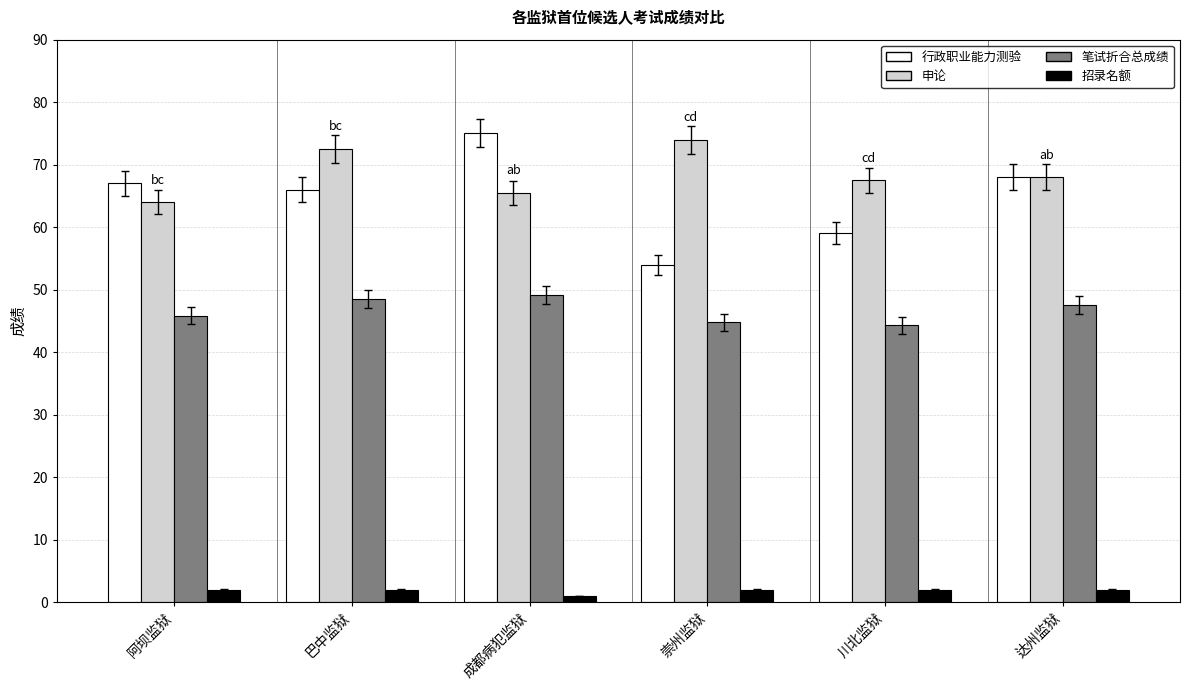

What is the label of the 4th bar from the left?

崇州监狱